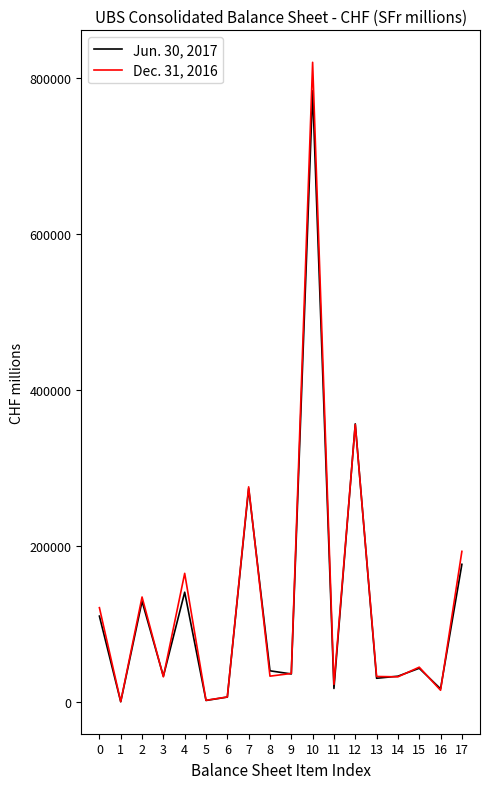

Which category has the highest value in the Dec. 31, 2016 series?

10